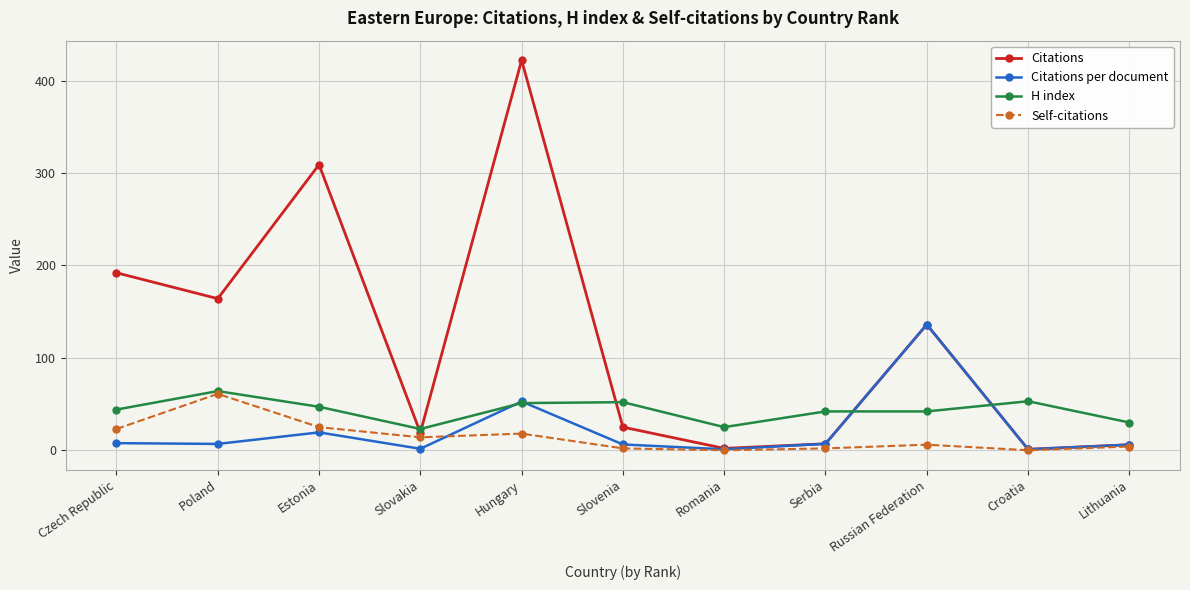

Is it true that H index equals 44.0 at Czech Republic?

True